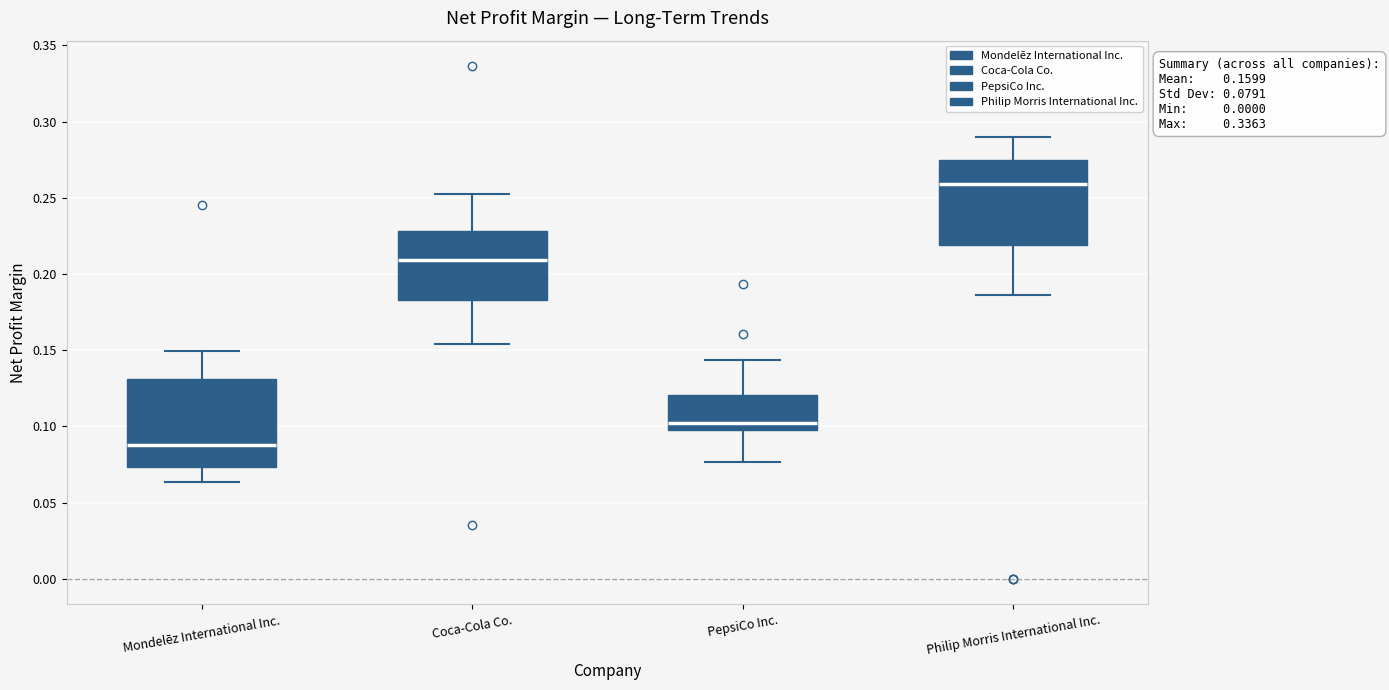

Which box's median line is the highest?

Philip Morris International Inc.